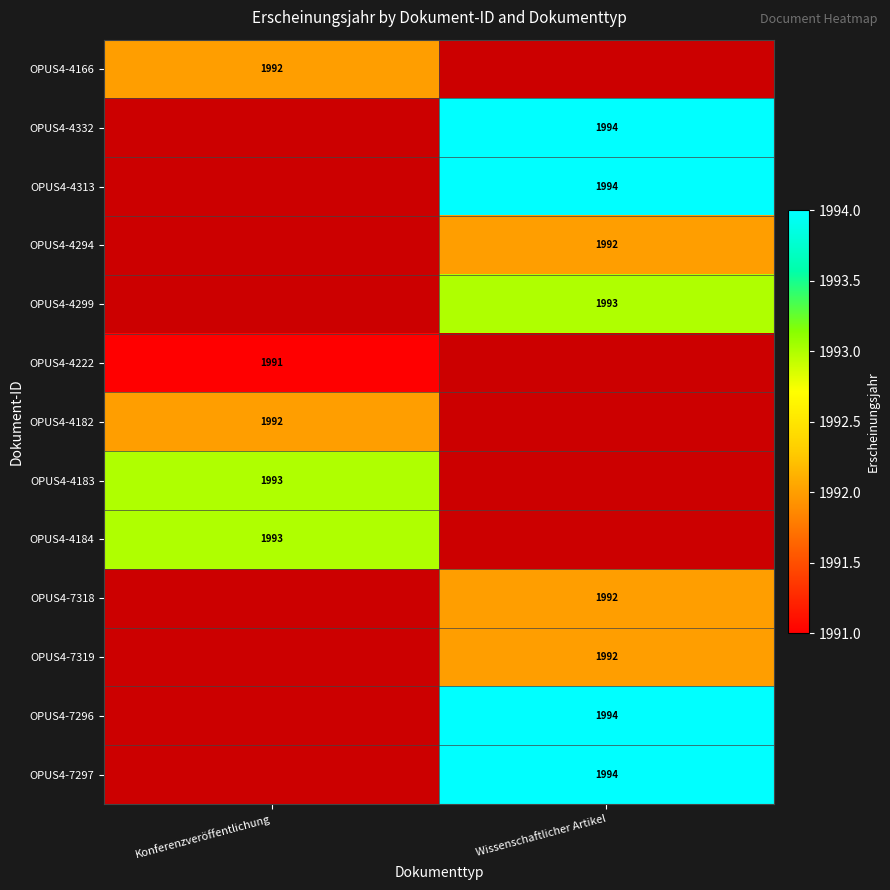

True or false: OPUS4-4294 has a value of 1992 at Wissenschaftlicher Artikel.

True